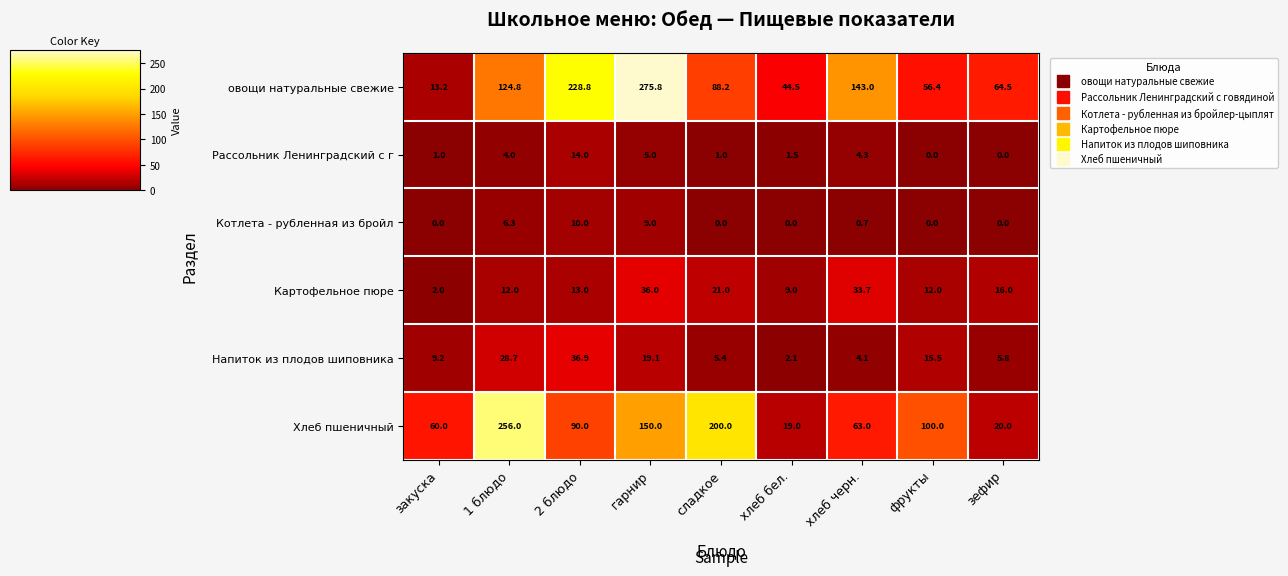

Between 2 блюдо and хлеб черн., which series saw the biggest shift?

овощи натуральные свежие